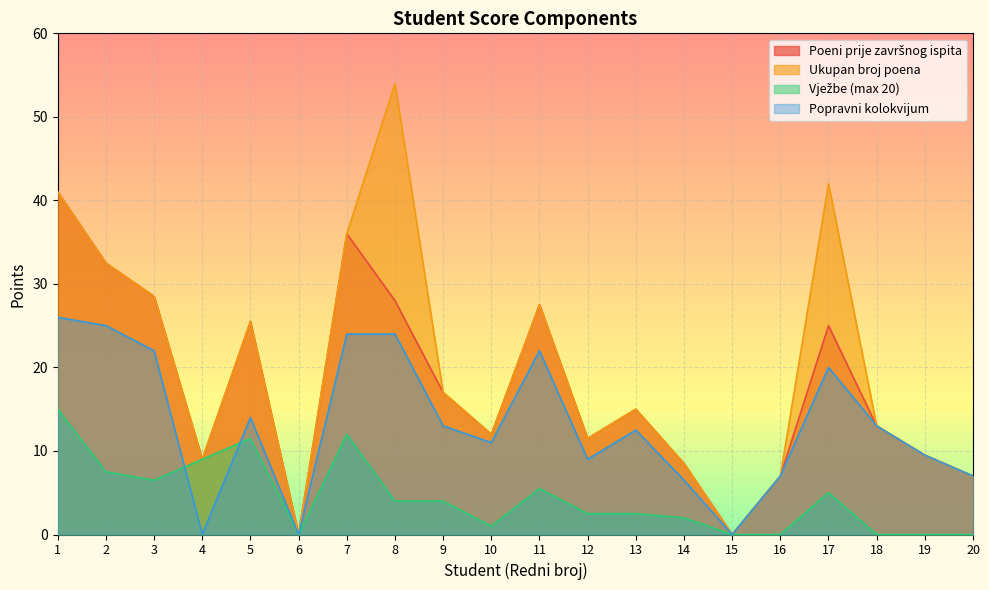

Count the number of data series in this chart.

4